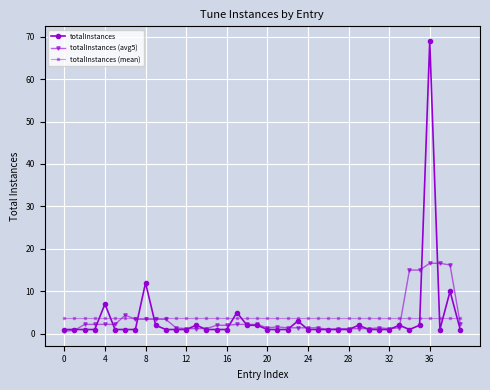

What is the lowest value of the totalInstances (mean) series?

3.7